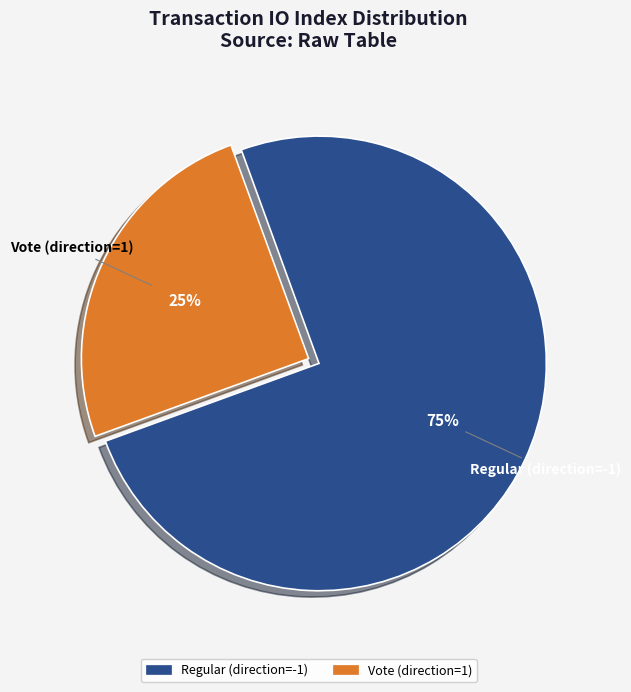

Is Vote (direction=1) the majority of the pie?

No